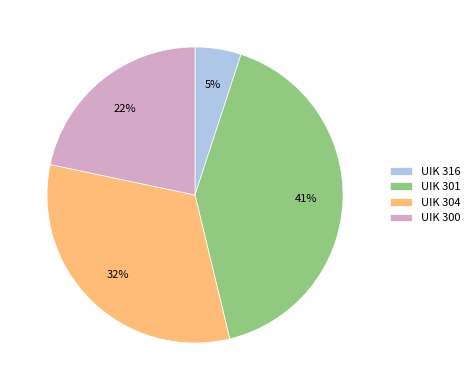

How many segments does this pie chart have?

4